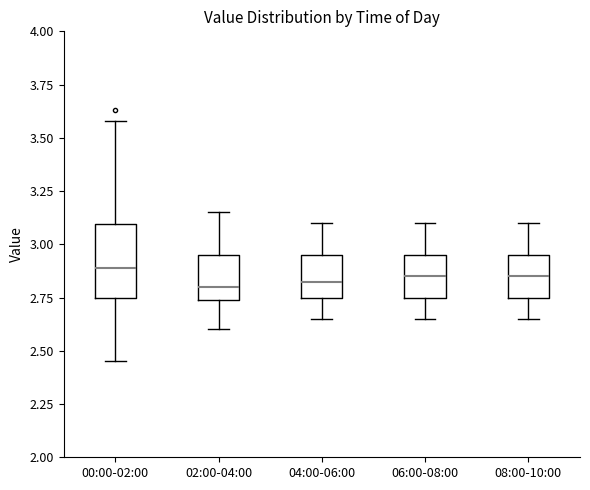

Reading left to right, read every box against the y-axis: the position of its median line, the range the box covers, and the ends of its whiskers. The values are not printed on the chart, so give them approximately, as read against the axis.

00:00-02:00: median 2.90, box 2.75 to 3.10, whiskers 2.45 to 3.60
02:00-04:00: median 2.80, box 2.75 to 2.95, whiskers 2.60 to 3.15
04:00-06:00: median 2.85, box 2.75 to 2.95, whiskers 2.65 to 3.10
06:00-08:00: median 2.85, box 2.75 to 2.95, whiskers 2.65 to 3.10
08:00-10:00: median 2.85, box 2.75 to 2.95, whiskers 2.65 to 3.10